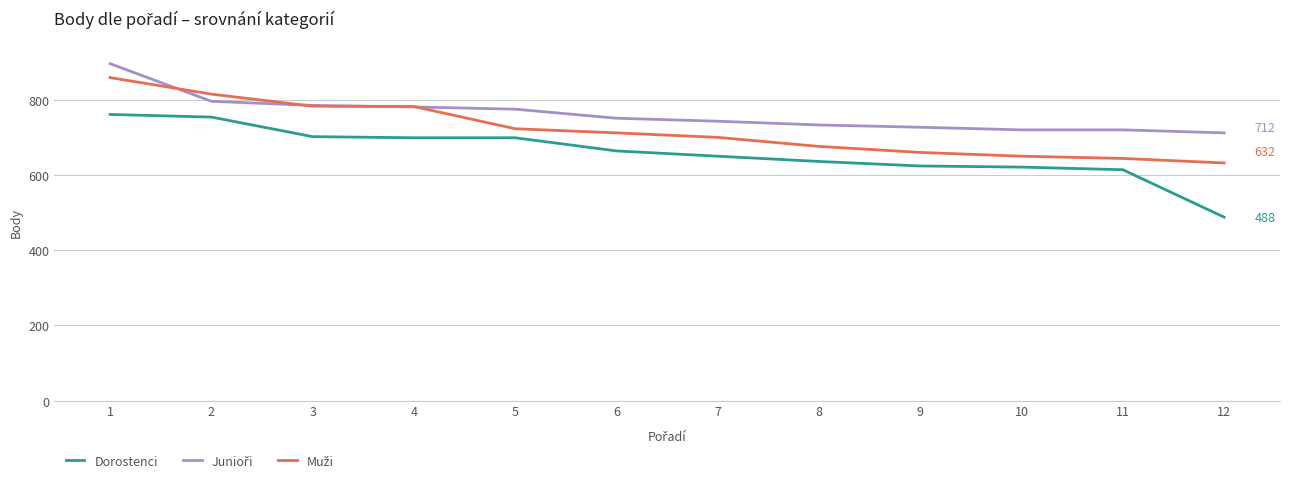

How many lines are shown in the chart?

3